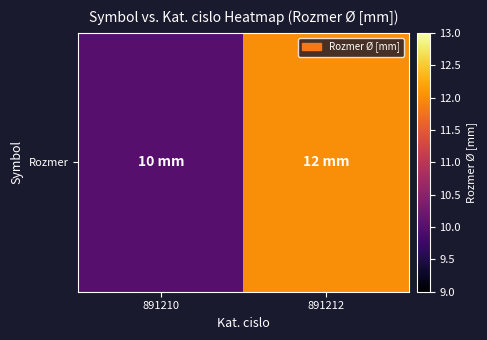

What is the difference between the values at 891210 and 891212?

2